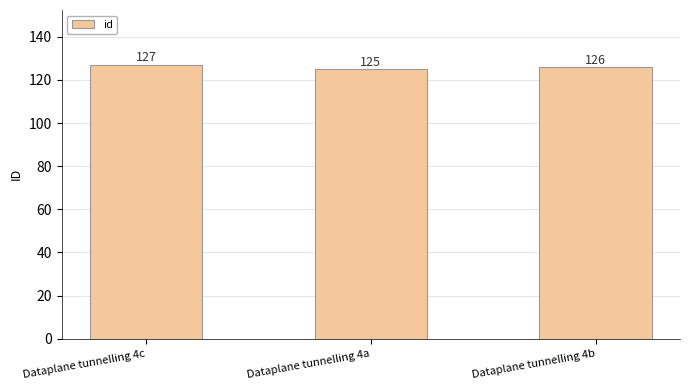

List the labels in order of value, largest first.

Dataplane tunnelling 4c, Dataplane tunnelling 4b, Dataplane tunnelling 4a